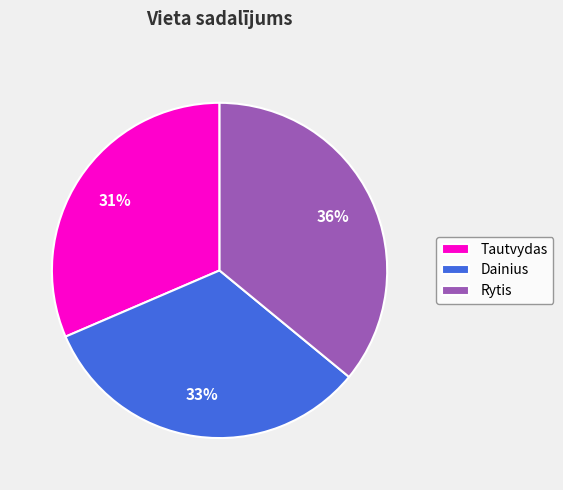

To the nearest percent, what is the difference between the Rytis and Dainius slice percentages?

3%